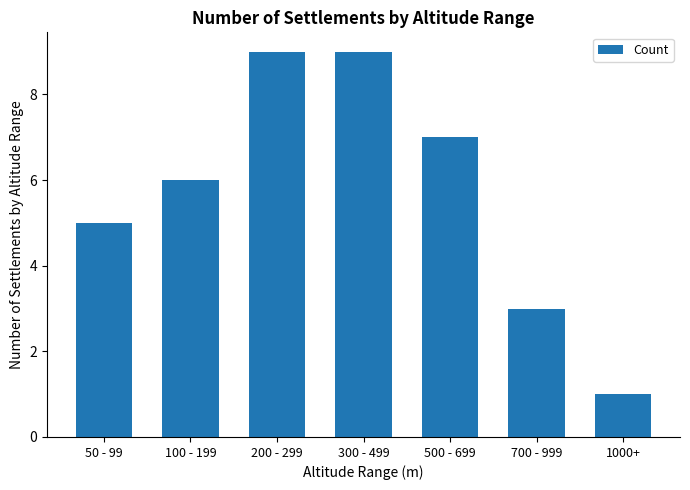

What is the average value?

6